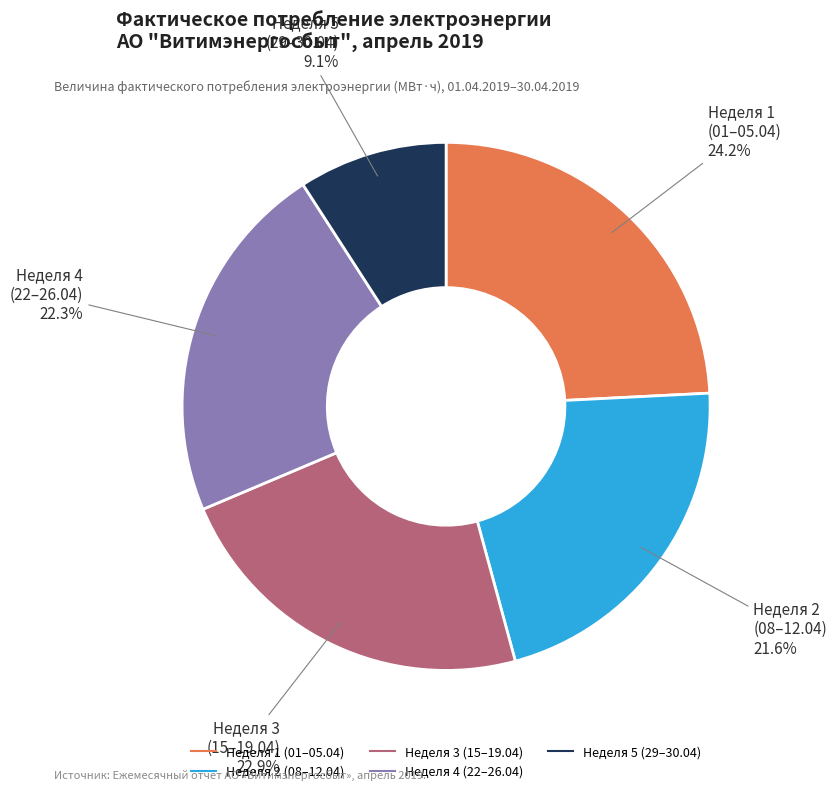

Is there a majority slice in this chart?

No